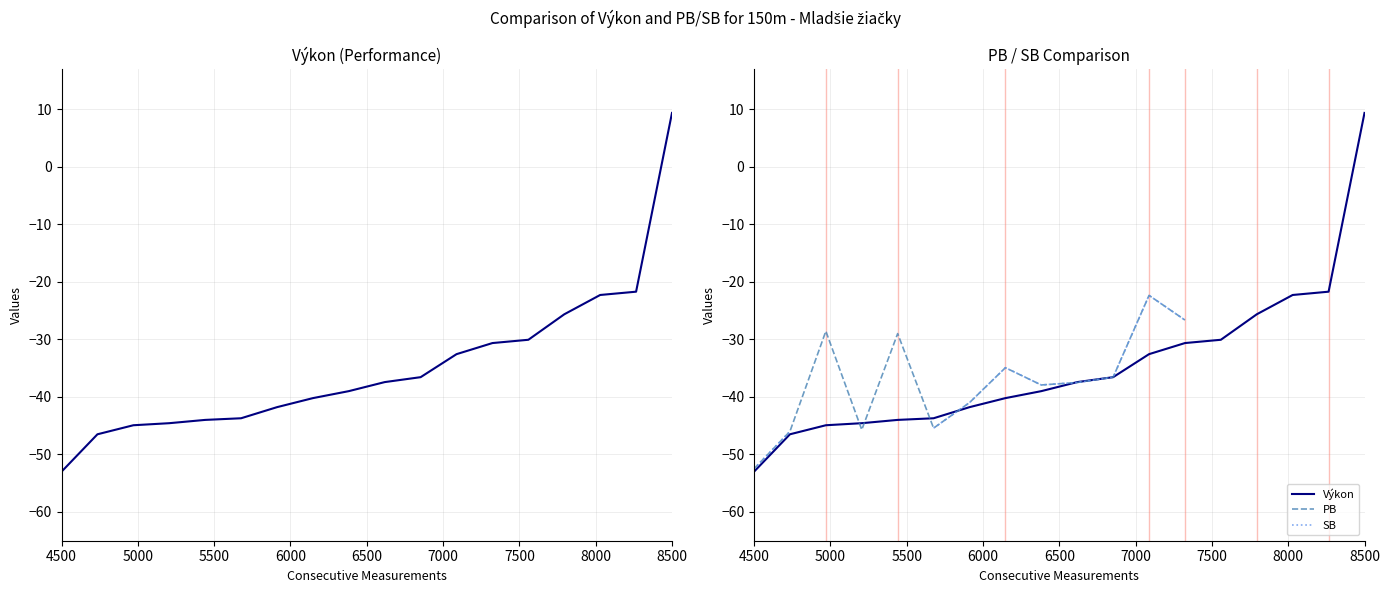

At how many categories does at least one series exceed -25?

4